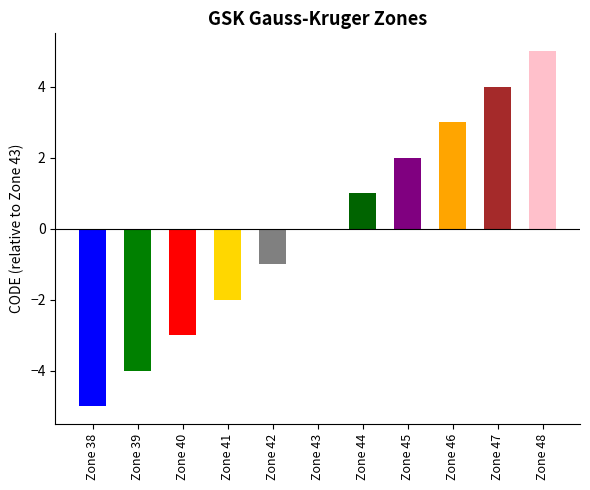

Which label corresponds to the largest value in the chart?

Zone 48